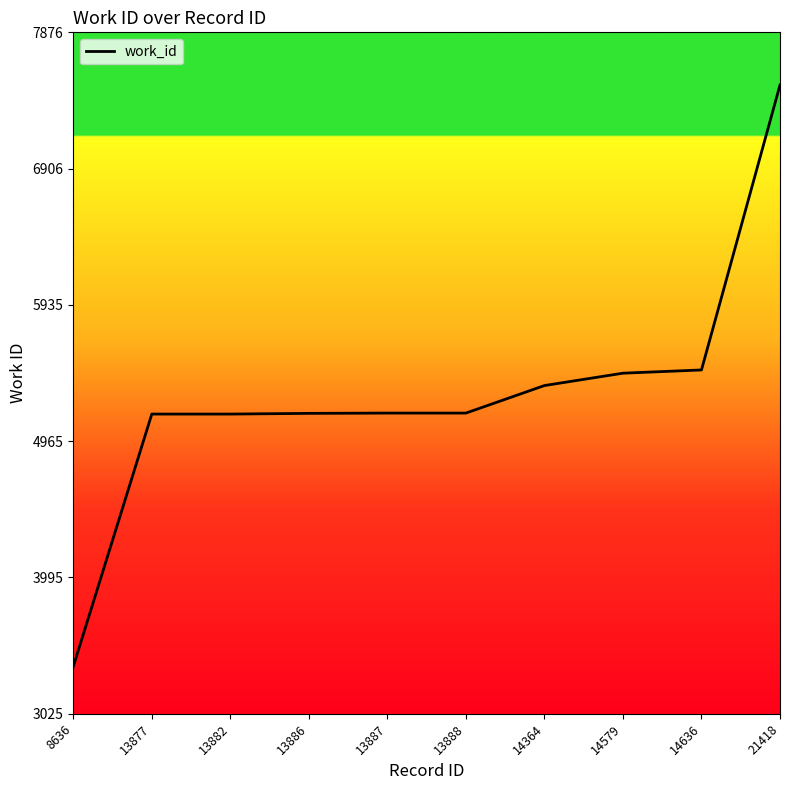

The chart shows a value of 9137 at 13882. True or false?

False